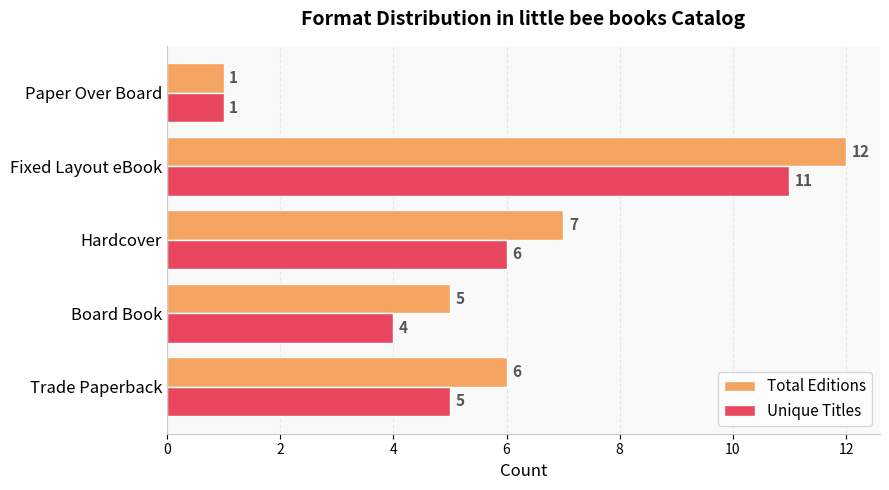

How many Unique Titles values are between 4 and 6?

3